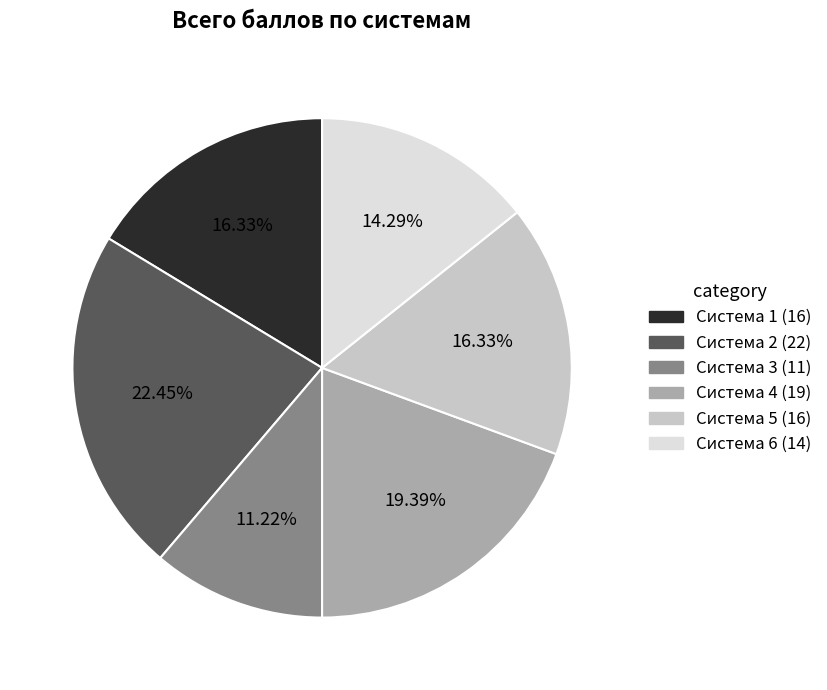

To the nearest percent, what is the average slice percentage?

17%